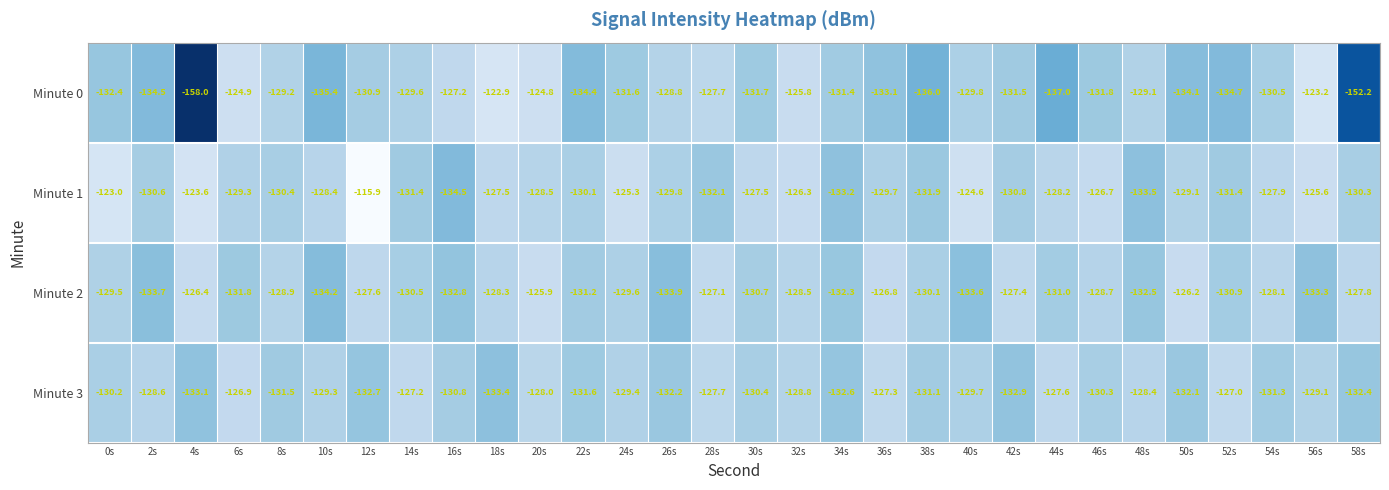

List the labels in order of Minute 0 value, largest first.

18s, 56s, 20s, 6s, 32s, 16s, 28s, 26s, 48s, 8s, 14s, 40s, 54s, 12s, 34s, 42s, 24s, 30s, 46s, 0s, 36s, 50s, 22s, 2s, 52s, 10s, 38s, 44s, 58s, 4s